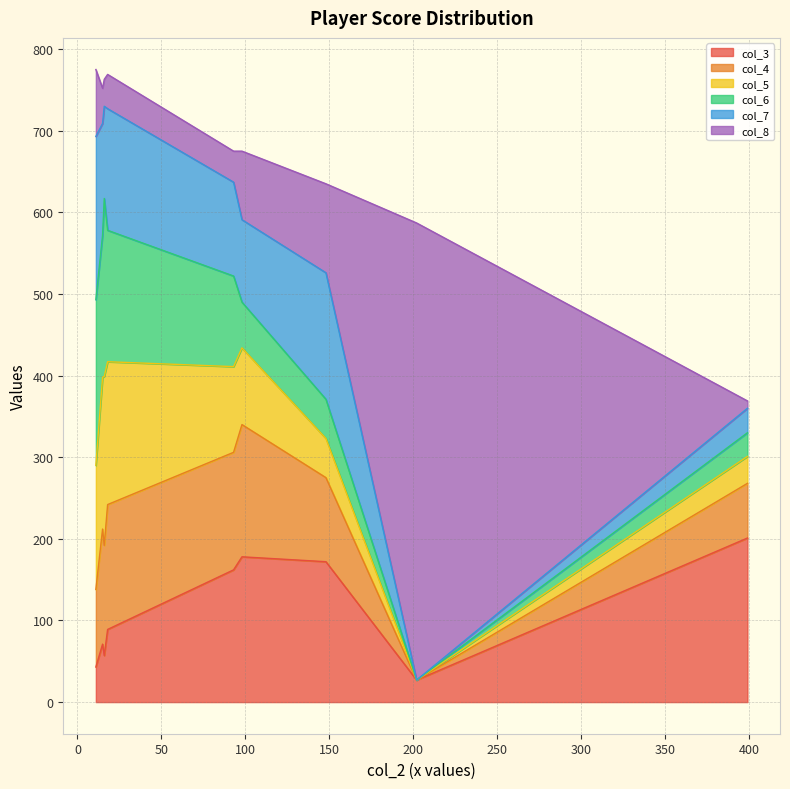

How many intersections are there between col_8 and col_3?

1